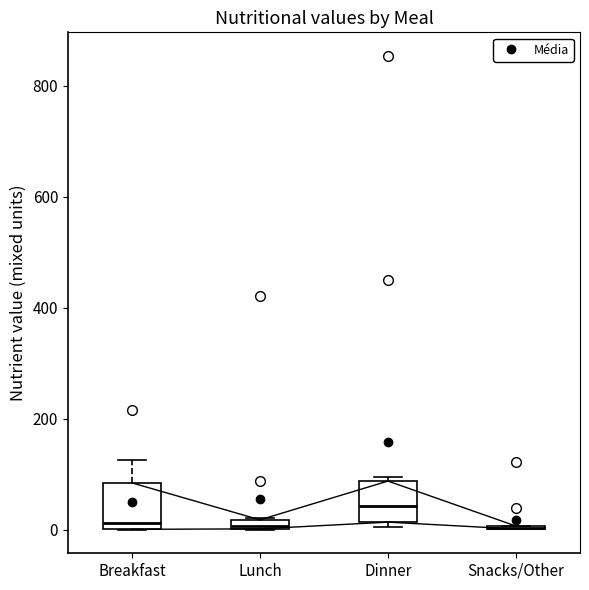

Where is the lower edge of the box for Breakfast on the y-axis? The values are not printed on the chart, so give them approximately, as read against the axis.

0